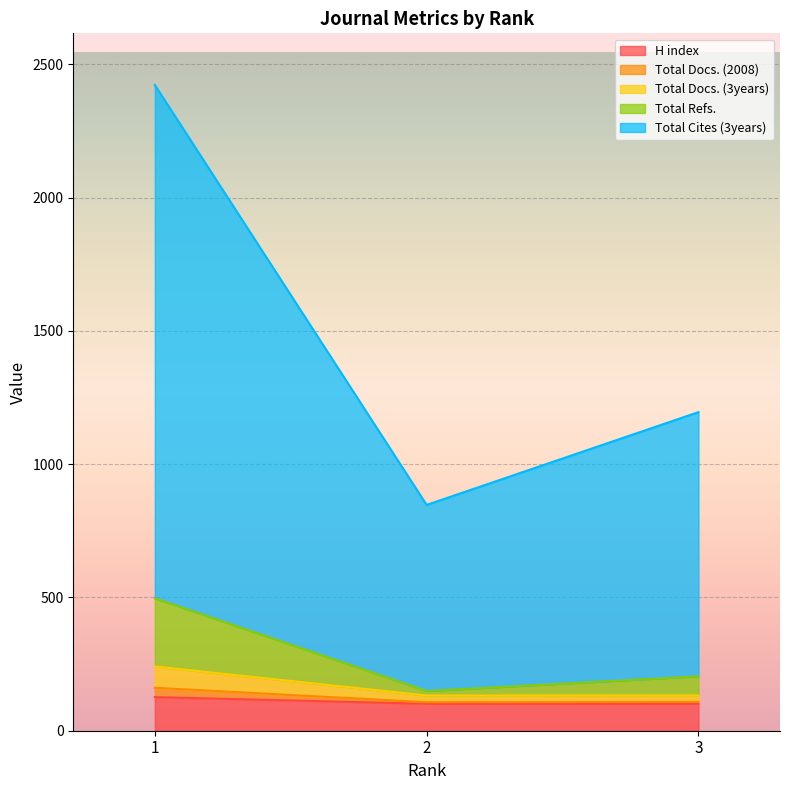

Which label corresponds to the largest value in the chart?

1